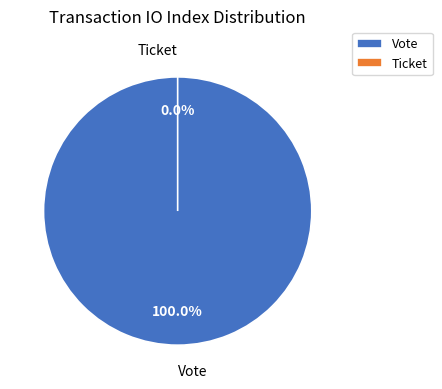

Between Ticket and Vote, which is larger?

Vote